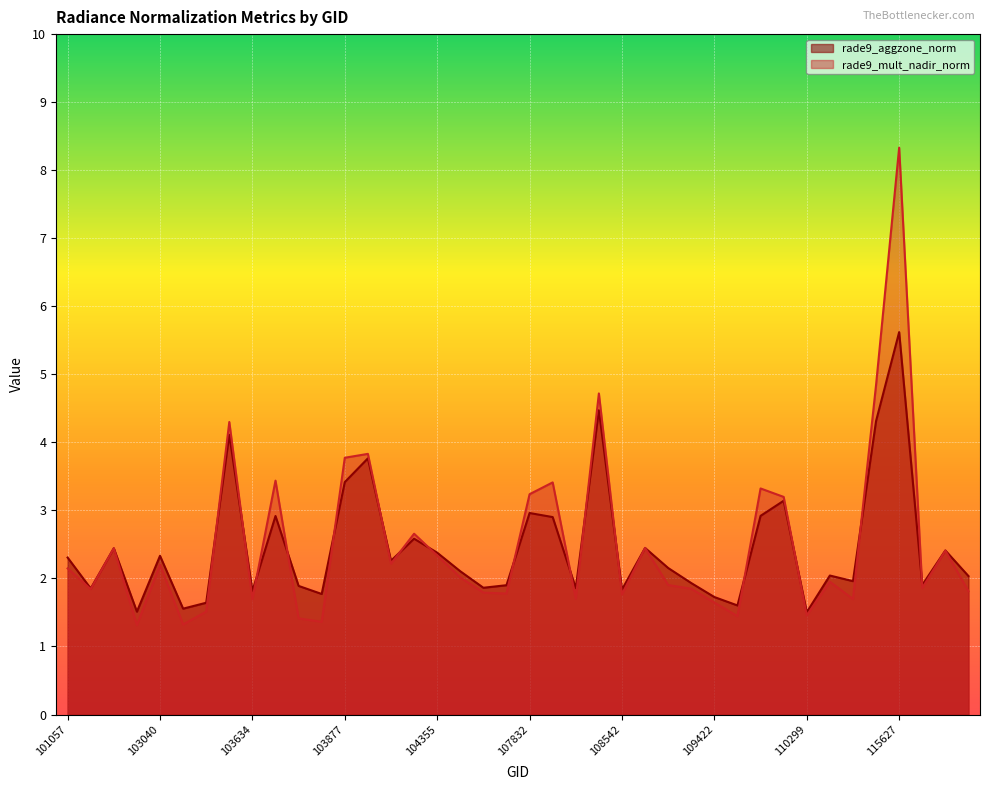

At which category is the sum across all series the highest?

115627